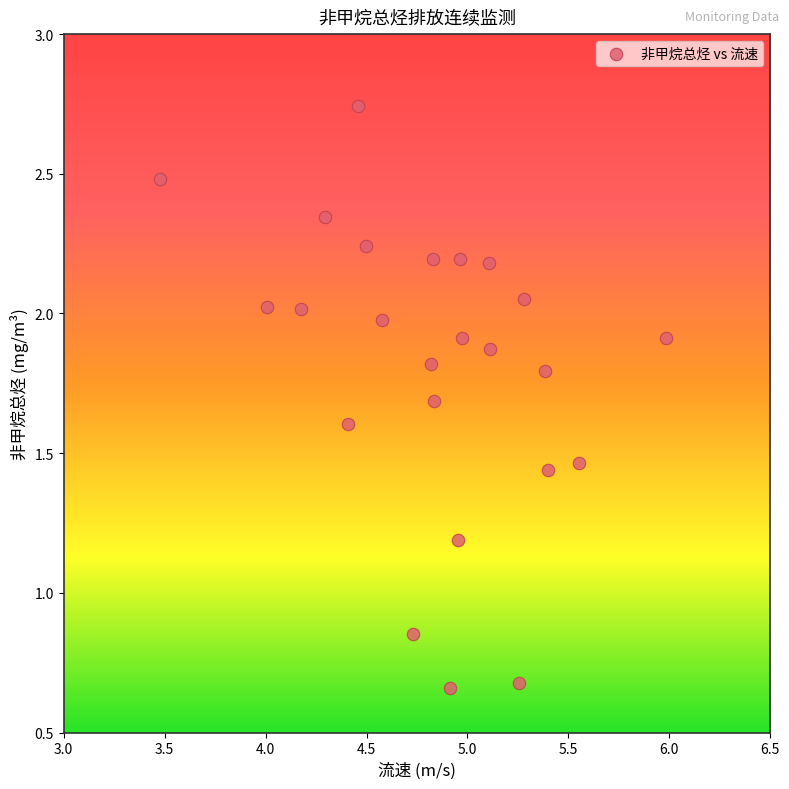

What is the range of X values (max minus min)?

2.5